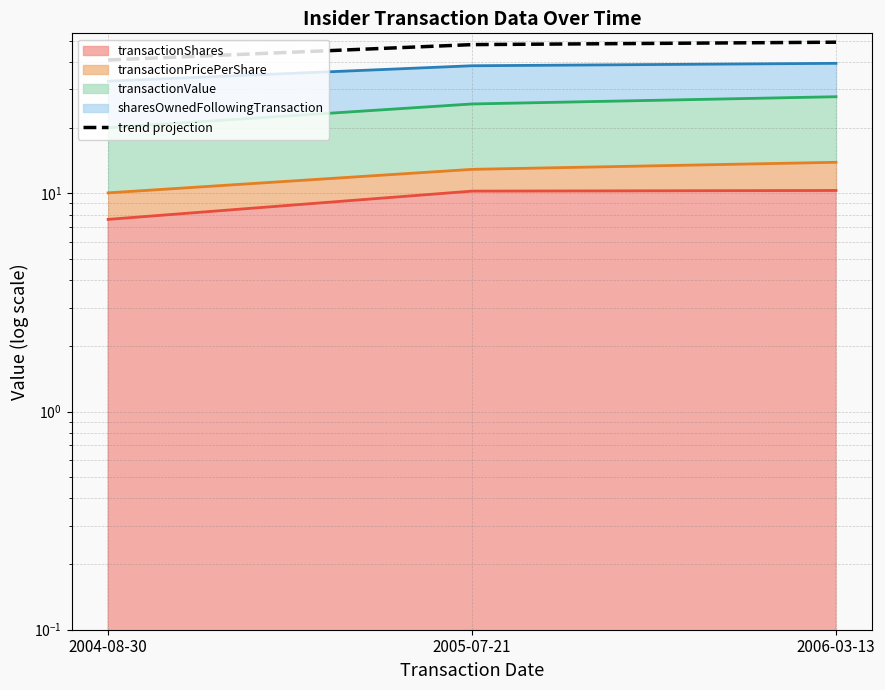

What value does the transactionShares (line) series have at 2004-08-30?

7.6